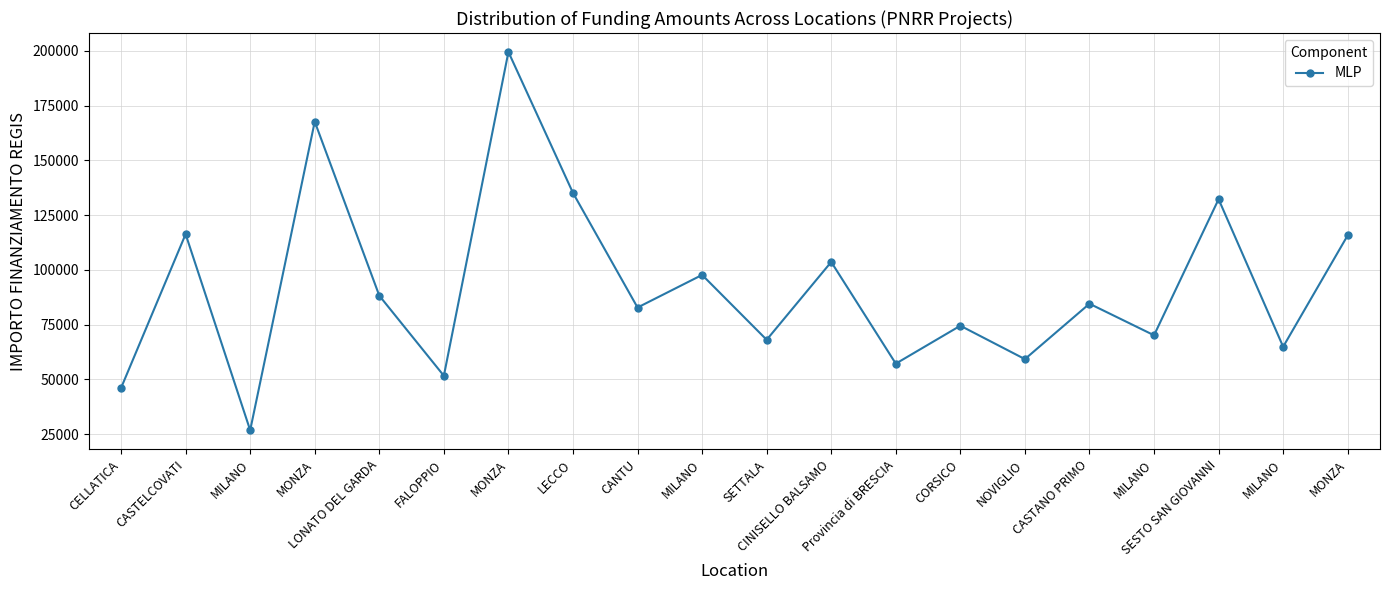

Count the number of data series in this chart.

1